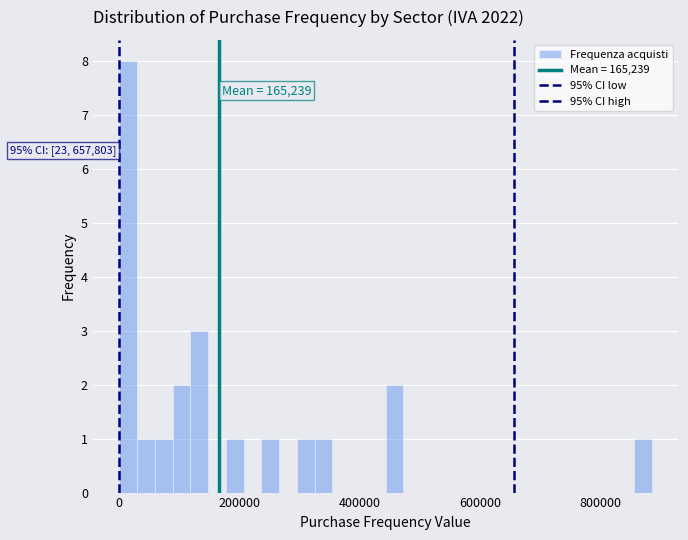

Around what value on the x-axis is the tallest bar? Give the approximate position of its centre, as read against the axis.

20000